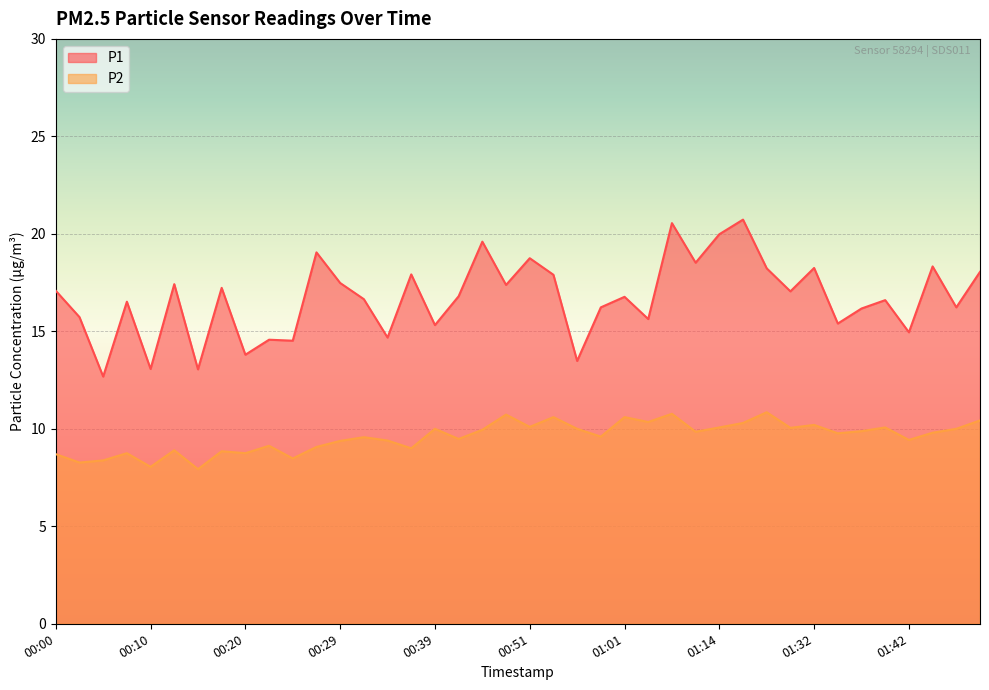

True or false: P1 has more than 1 interior local peaks.

True